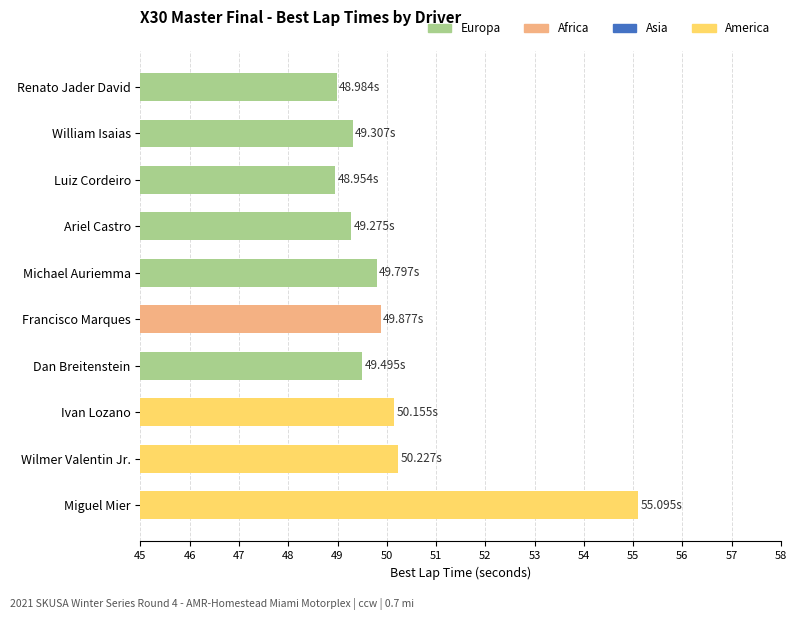

Between Renato Jader David and Wilmer Valentin Jr., which is larger?

Wilmer Valentin Jr.